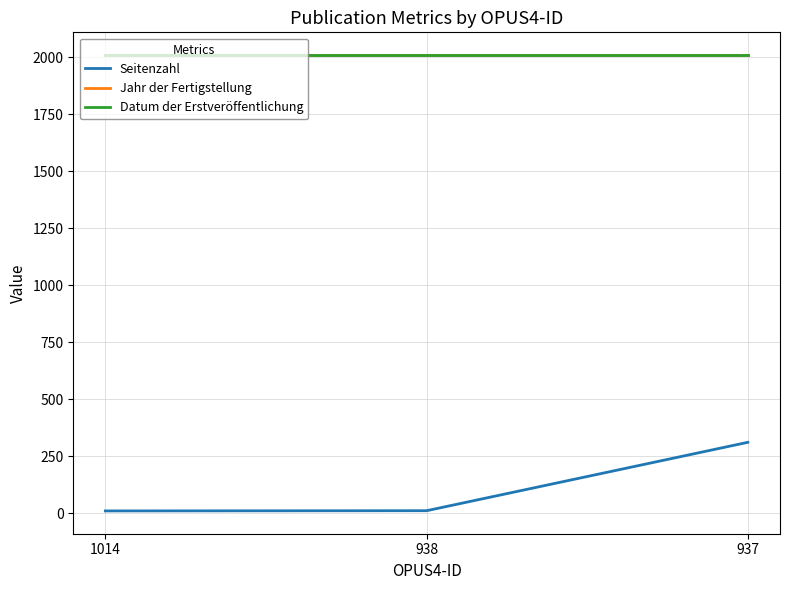

Which label corresponds to the smallest value in the chart?

1014